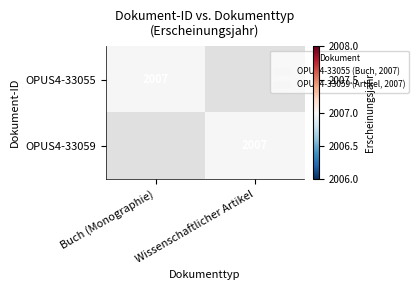

Is it true that OPUS4-33055 equals 2683 at Buch (Monographie)?

False